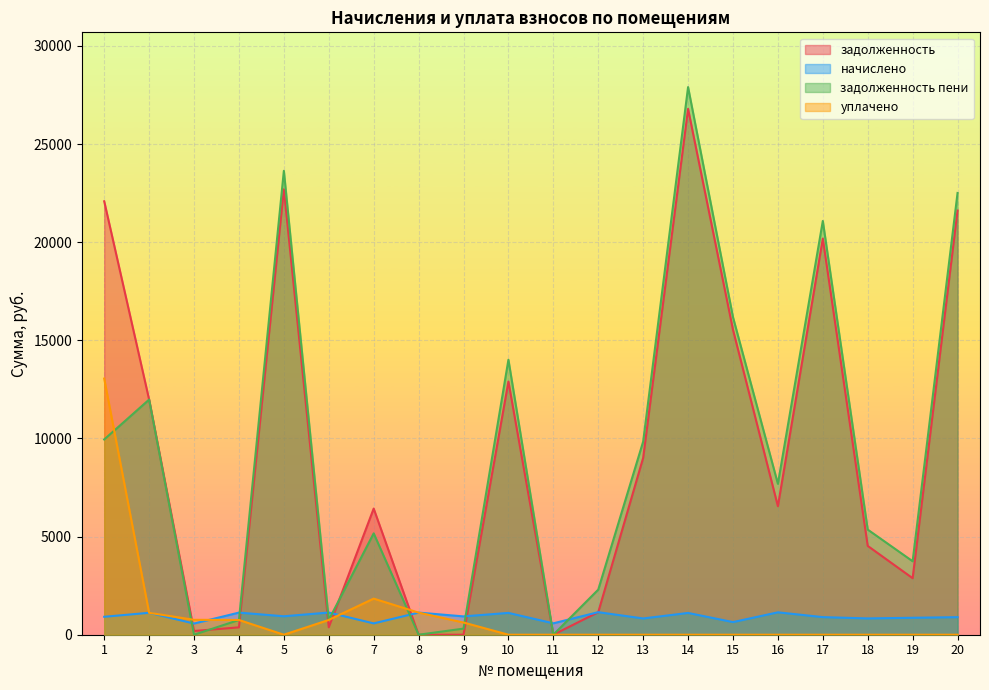

Which series has the widest spread of values?

задолженность пени